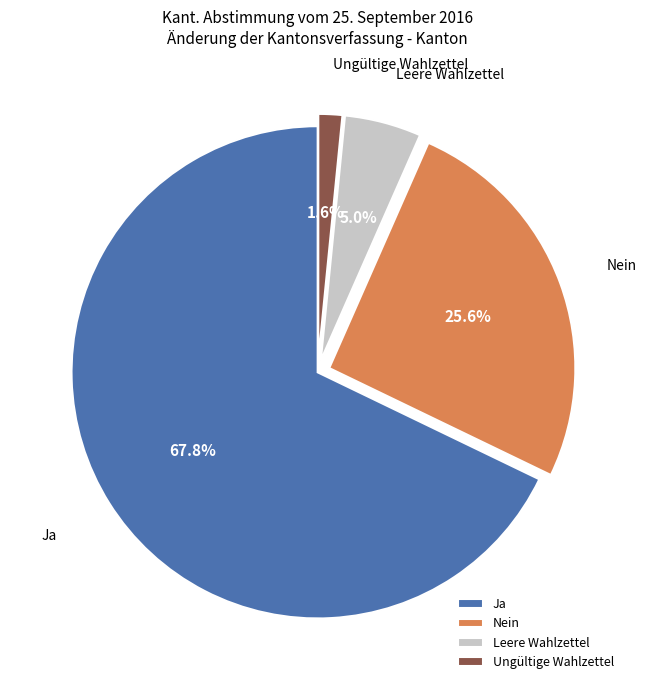

What percentage is the Nein slice, to the nearest percent?

26%